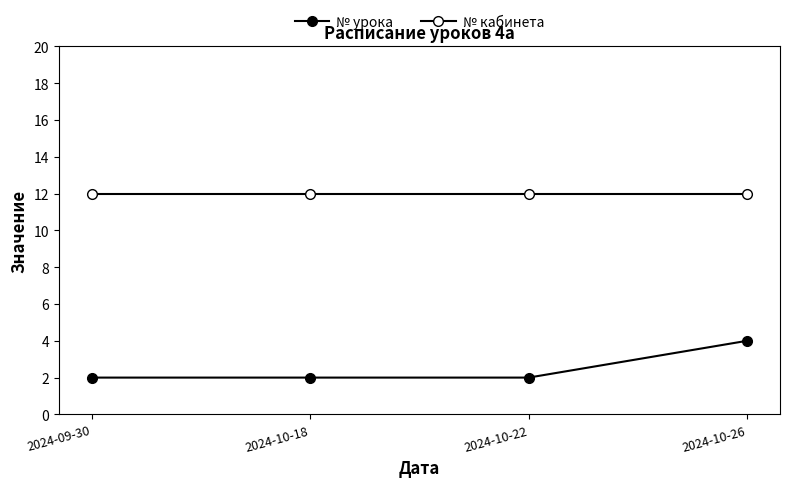

Is this an area chart (filled region under the line)?

No